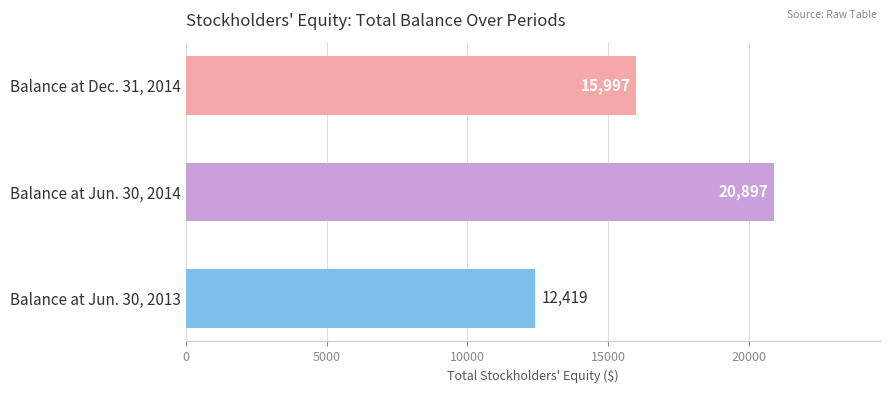

List the labels in order of value, smallest first.

Balance at Jun. 30, 2013, Balance at Dec. 31, 2014, Balance at Jun. 30, 2014